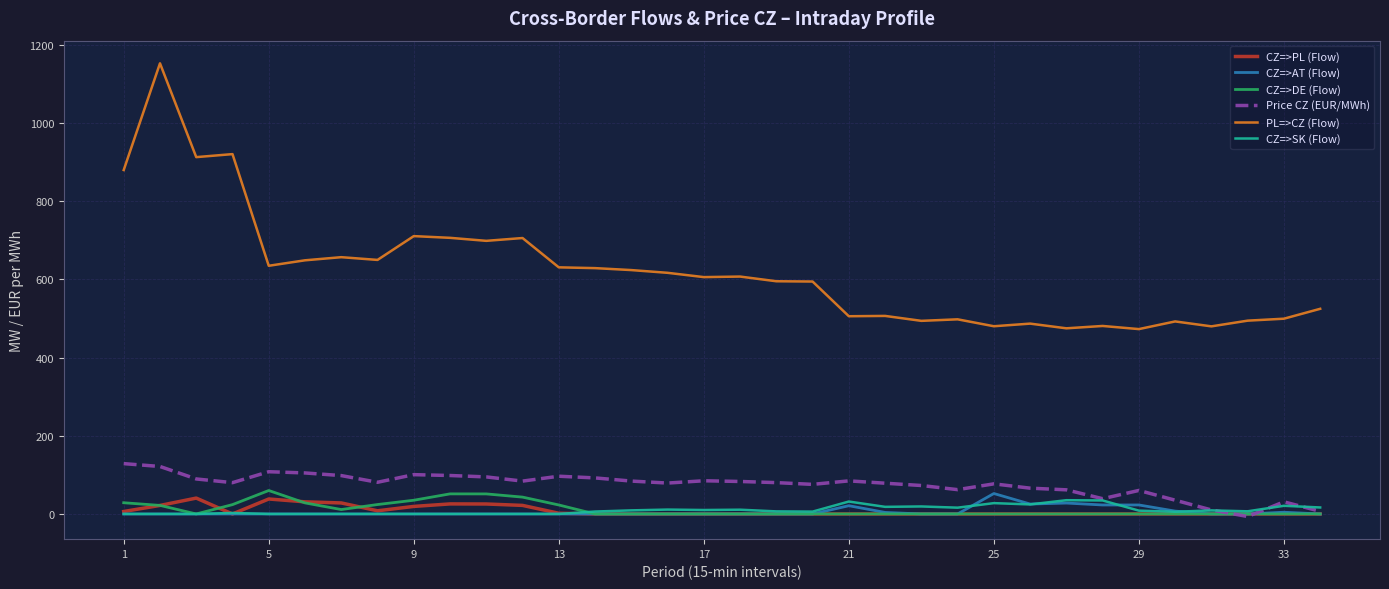

What is the difference between the second highest and minimum values in the CZ=>AT (Flow) series?

27.9